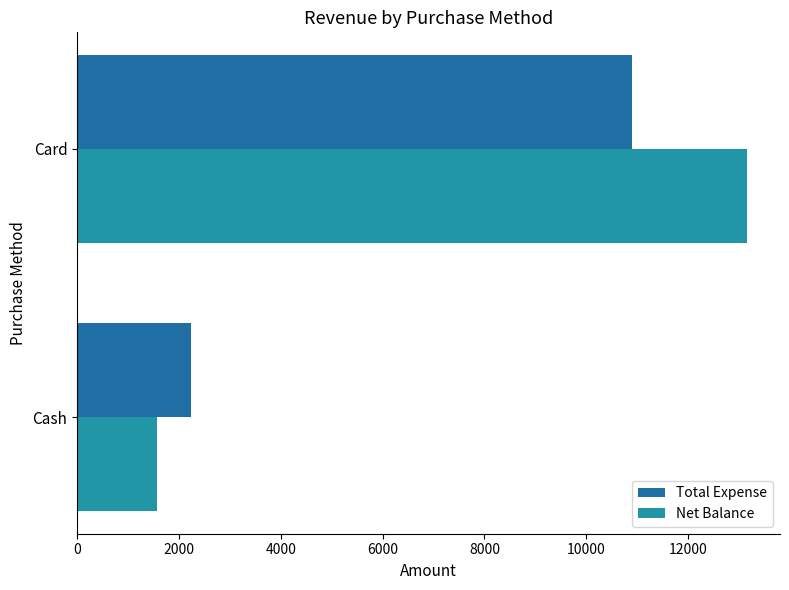

How many categories are shown in the chart?

2